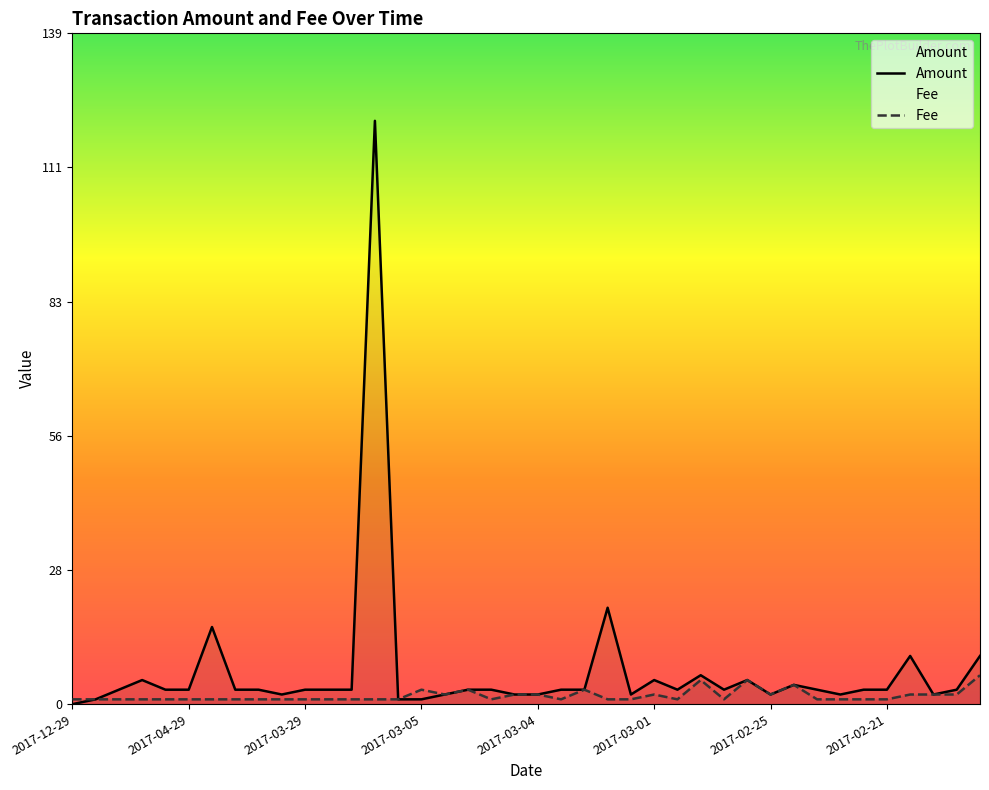

At which category is the sum across all series the highest?

2017-03-06